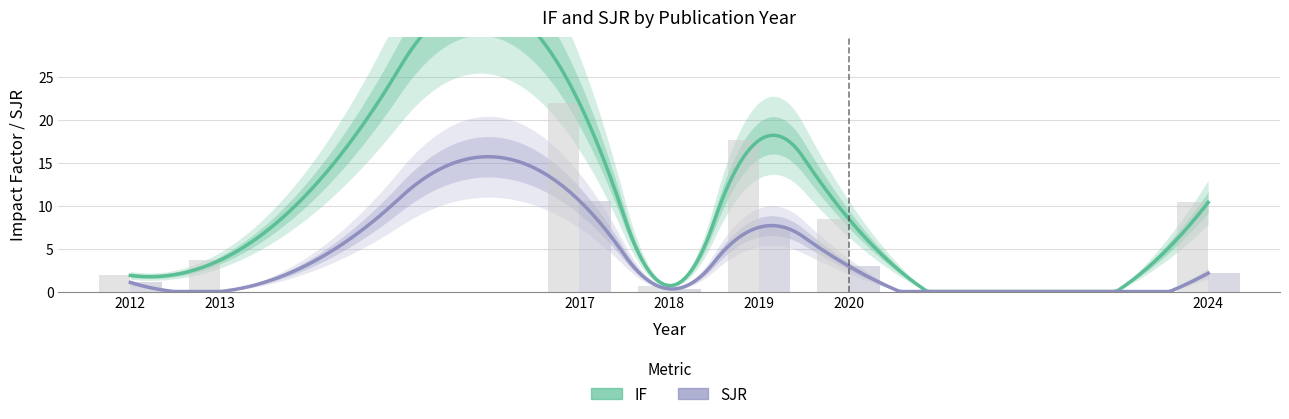

Where is IF nearest to the value 10?

2024